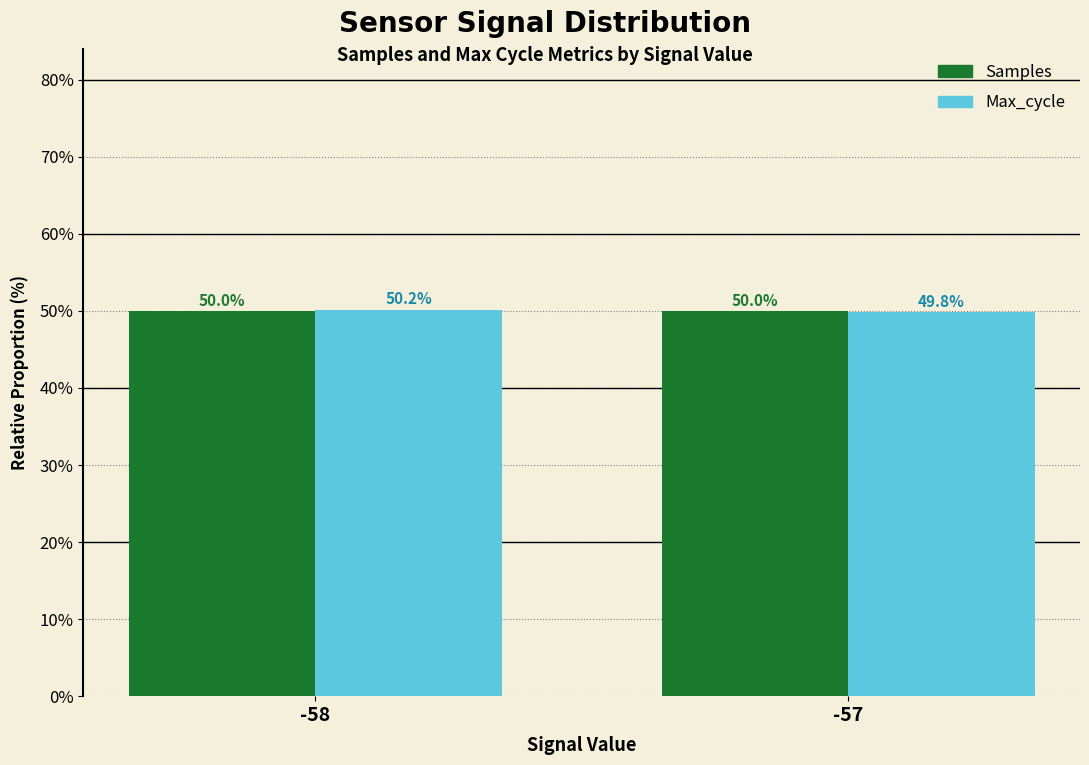

How many values in the Samples series exceed 50?

1